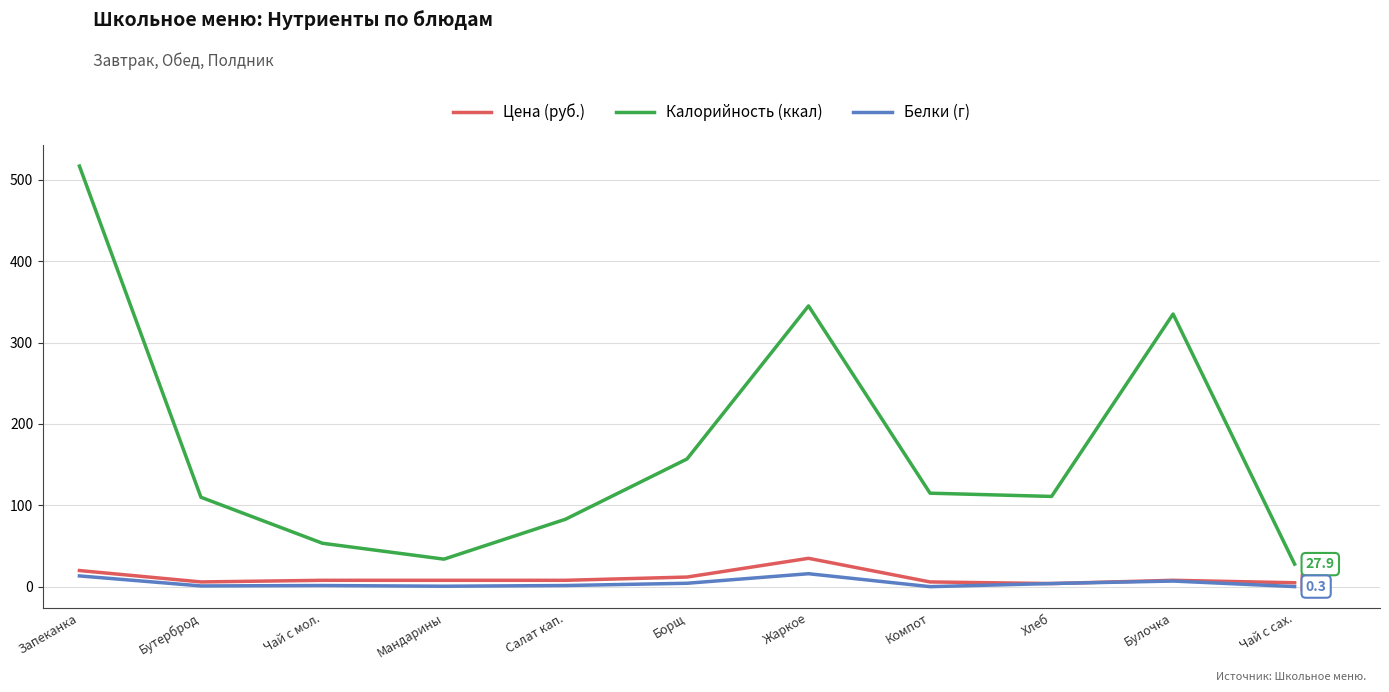

At which label is Калорийность (ккал) closest to 272?

Булочка